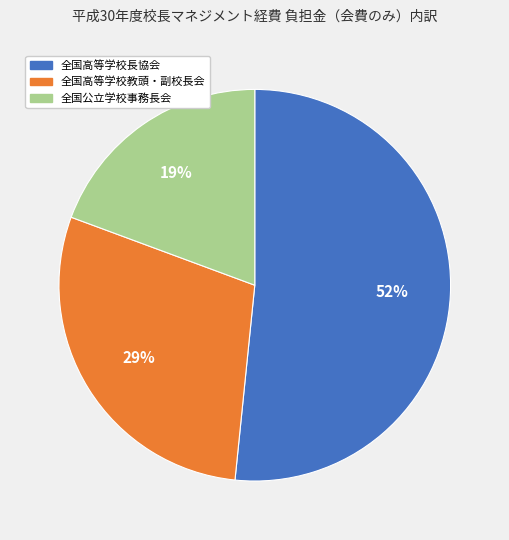

To the nearest percent, what is the combined percentage of 全国公立学校事務長会 and 全国高等学校教頭・副校長会?

48%